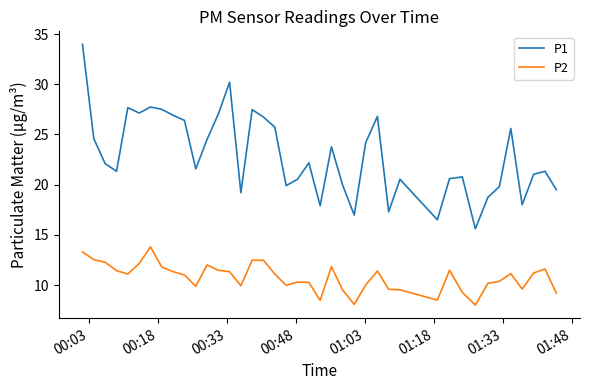

Which series has the largest total across all categories?

P1